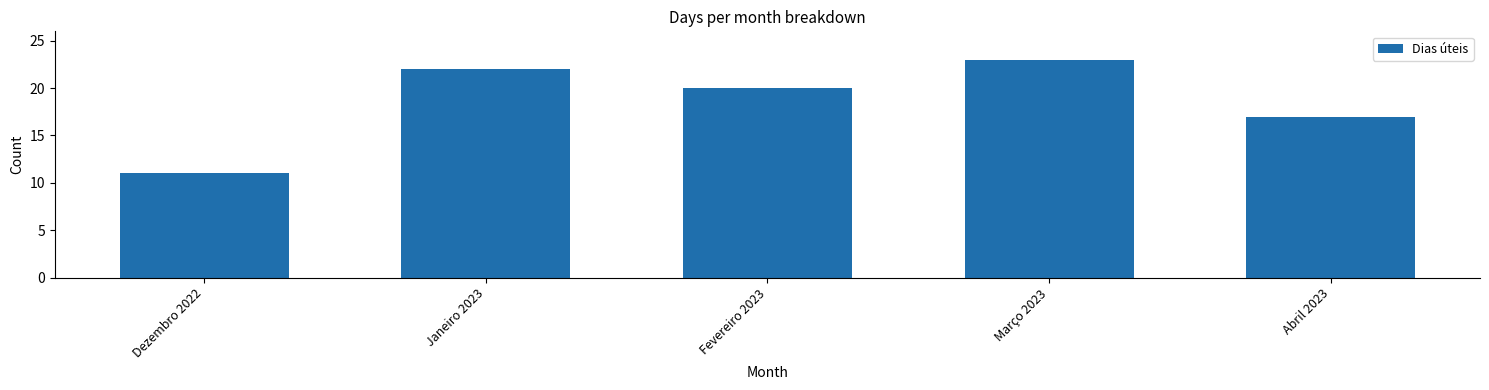

What is the sum of all values?

93